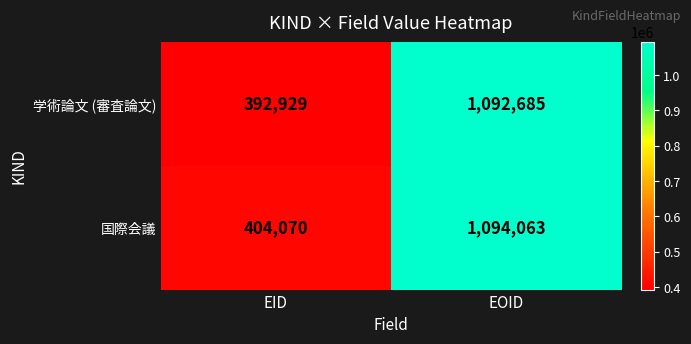

Is it true that 国際会議 equals 250595 at EID?

False